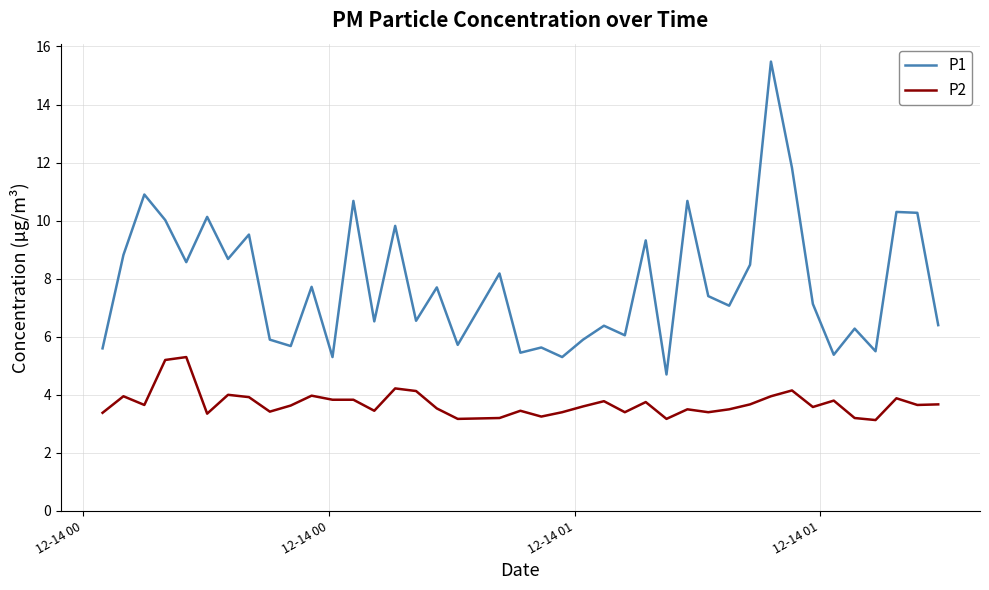

What is the greatest value displayed?

15.5